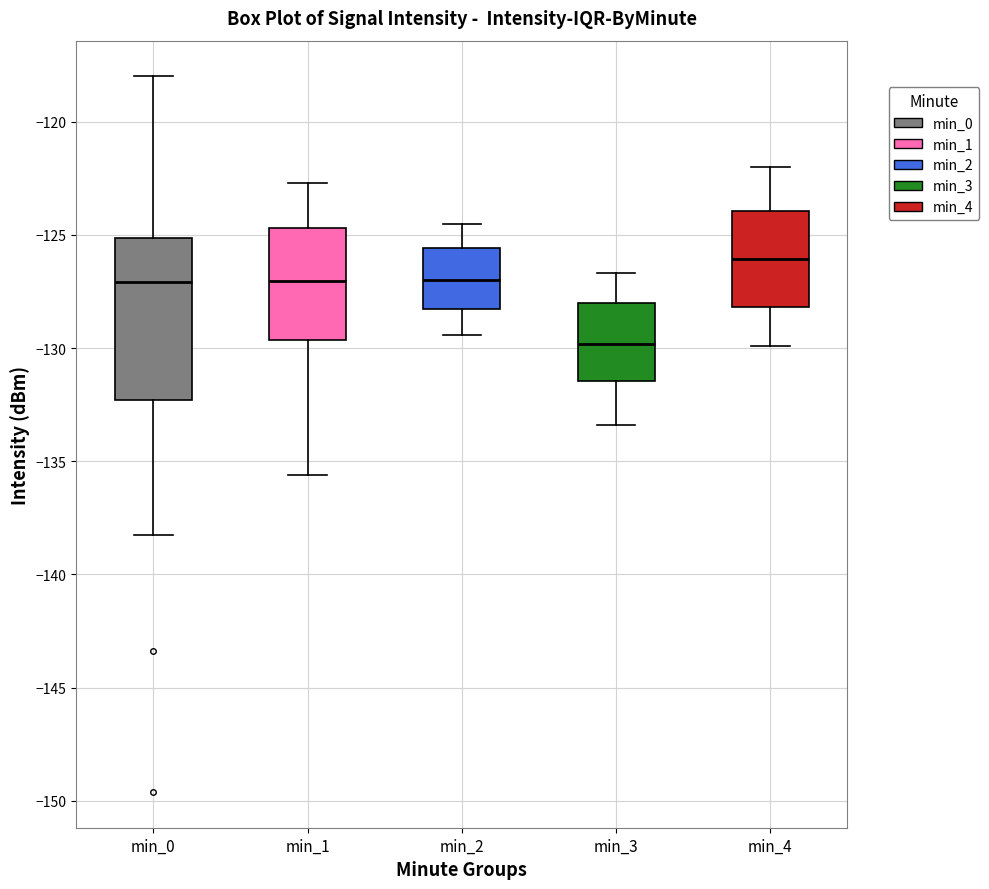

Reading left to right, read every box against the y-axis: the position of its median line, the range the box covers, and the ends of its whiskers. The values are not printed on the chart, so give them approximately, as read against the axis.

min_0: median -127.0, box -132.5 to -125.0, whiskers -138.5 to -118.0
min_1: median -127.0, box -129.5 to -124.5, whiskers -135.5 to -122.5
min_2: median -127.0, box -128.5 to -125.5, whiskers -129.5 to -124.5
min_3: median -130.0, box -131.5 to -128.0, whiskers -133.5 to -126.5
min_4: median -126.0, box -128.0 to -124.0, whiskers -130.0 to -122.0